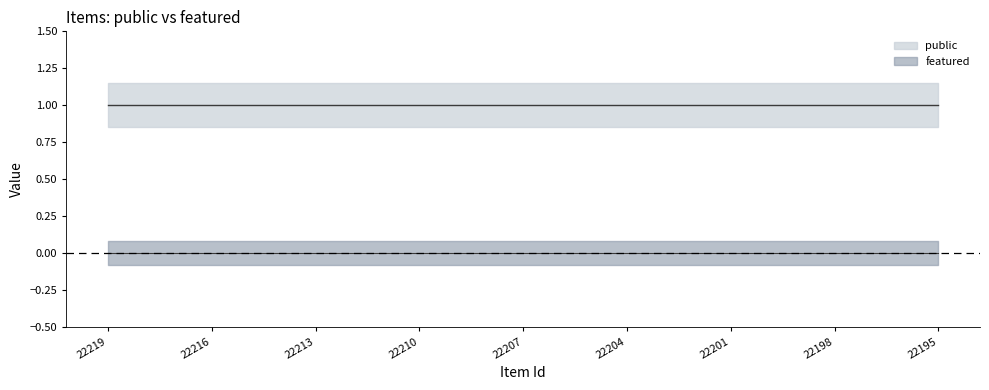

What are all the series names shown in the legend?

public, featured